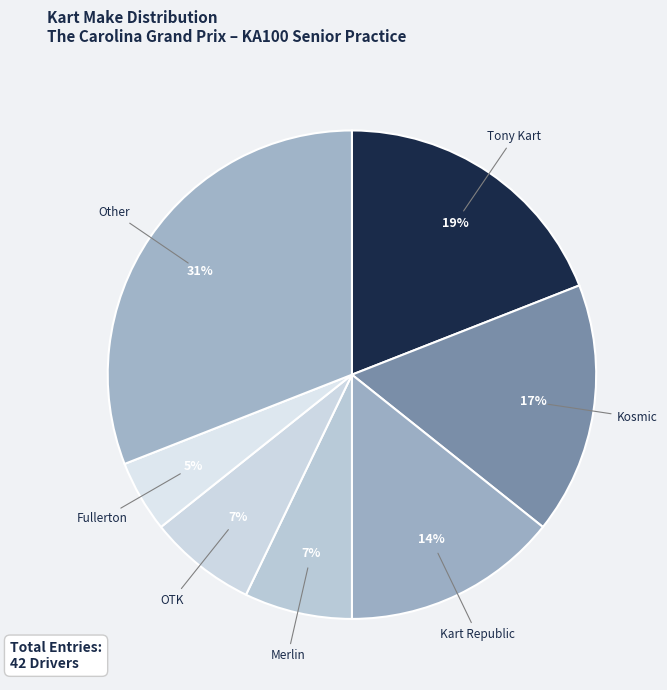

To the nearest percent, what portion does OTK represent?

7%